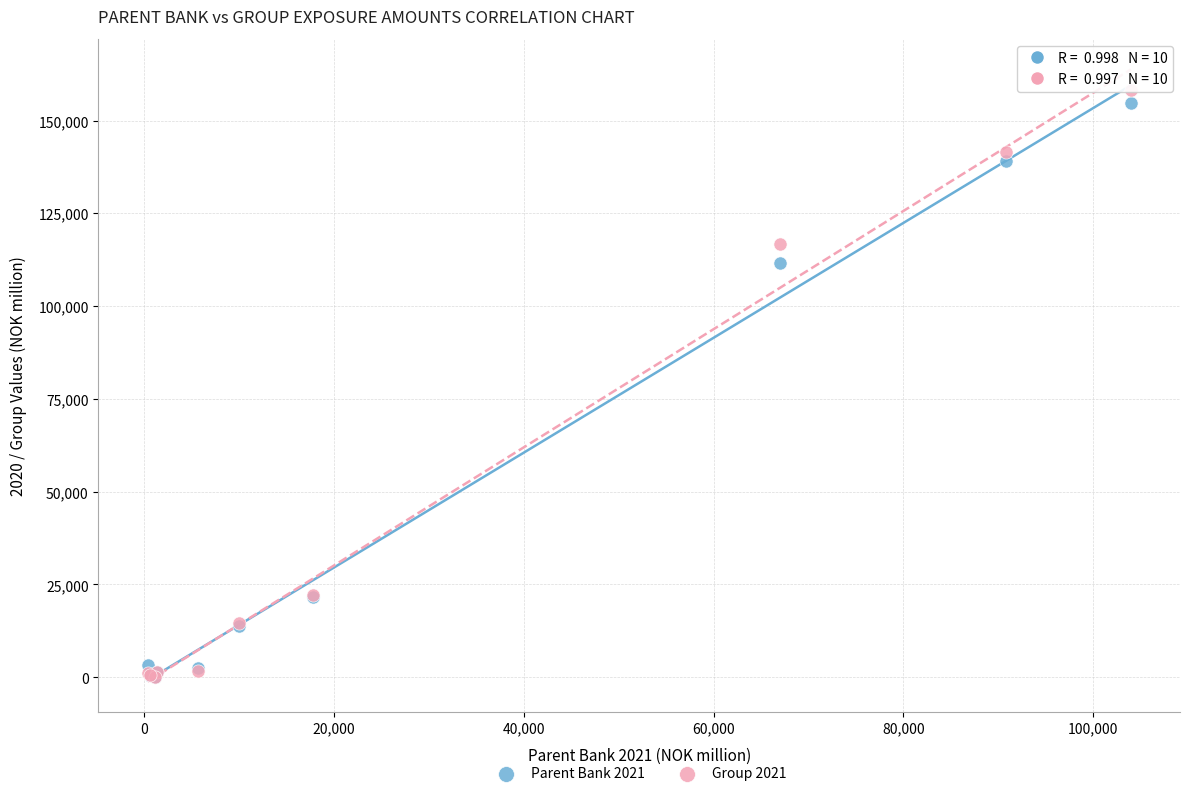

Across all series, what Y value is closest to 79161?

111577